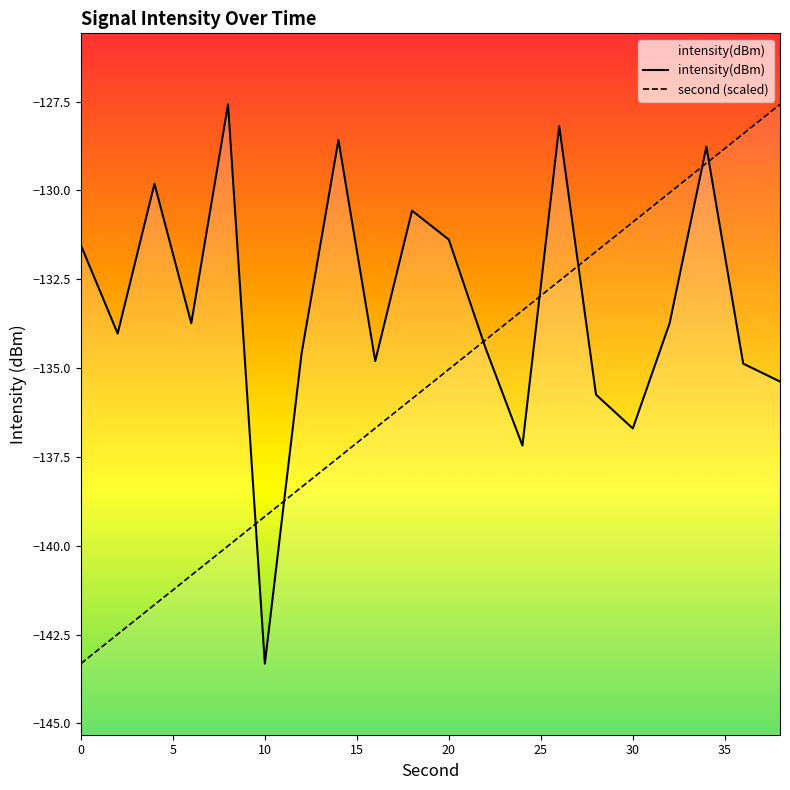

What is the sum of the intensity values at 16 and 8?

-262.4